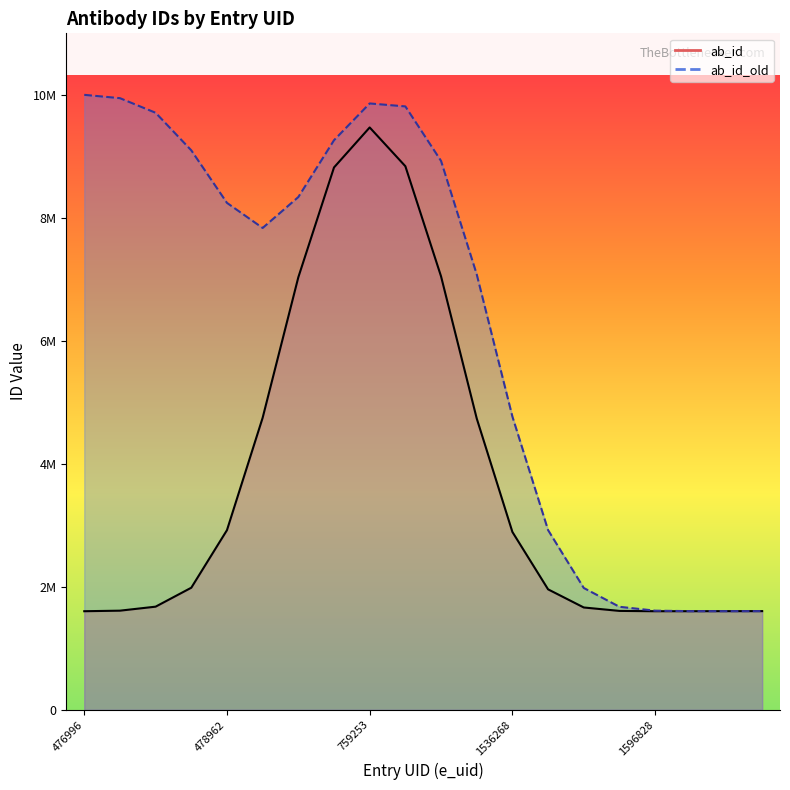

What is the total value across all series at 9?

19456518.9